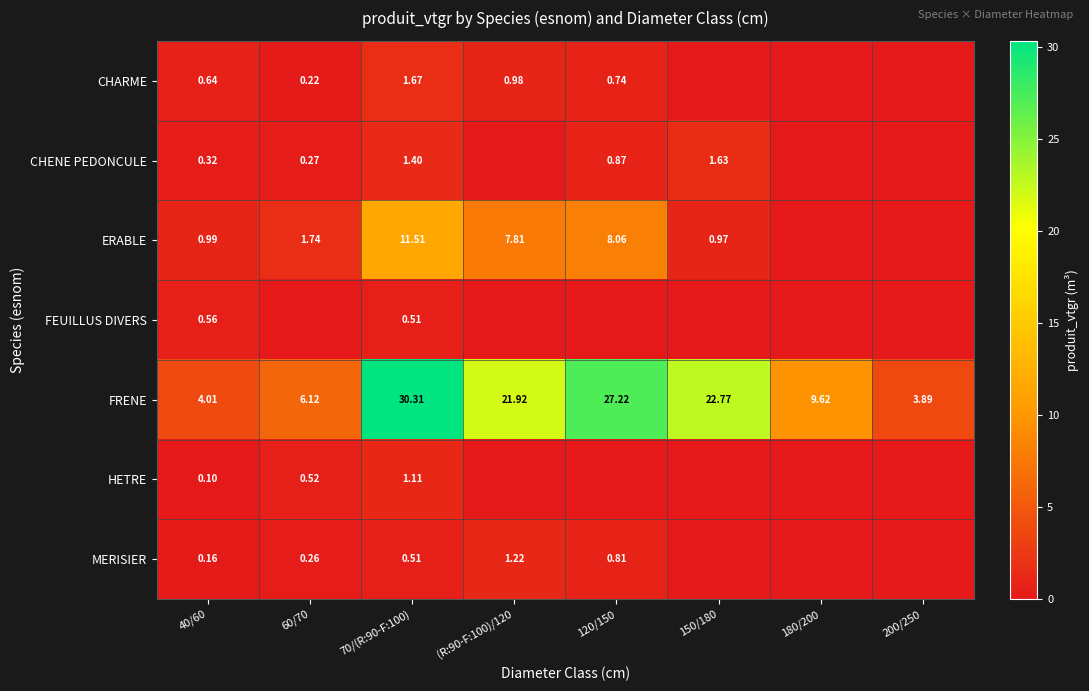

Is the value of CHENE PEDONCULE at 70/(R:90-F:100) greater than the value of MERISIER at (R:90-F:100)/120?

Yes